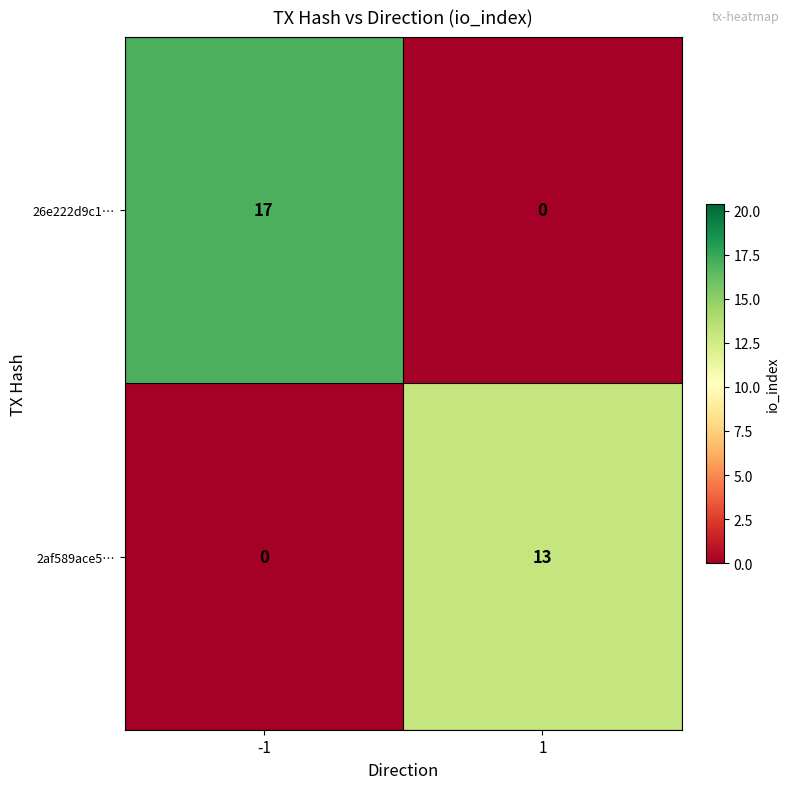

How many positive values does the 26e222d9c1… series have?

1